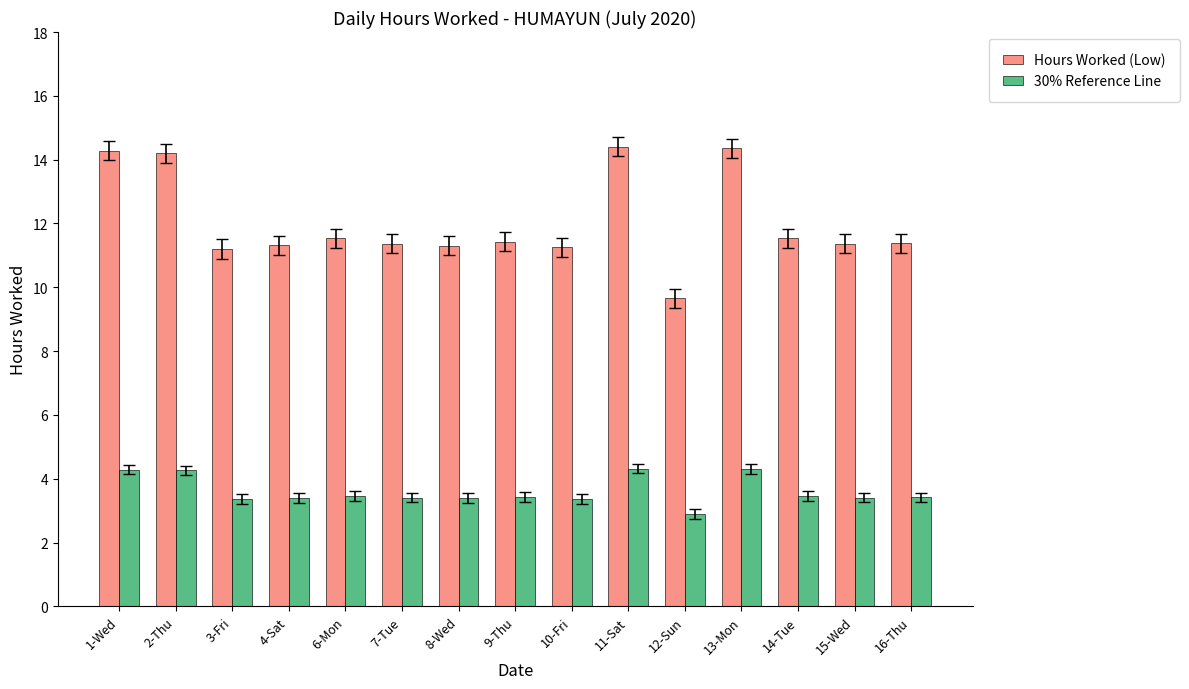

What are all the series names shown in the legend?

Hours Worked (Low), 30% Reference Line